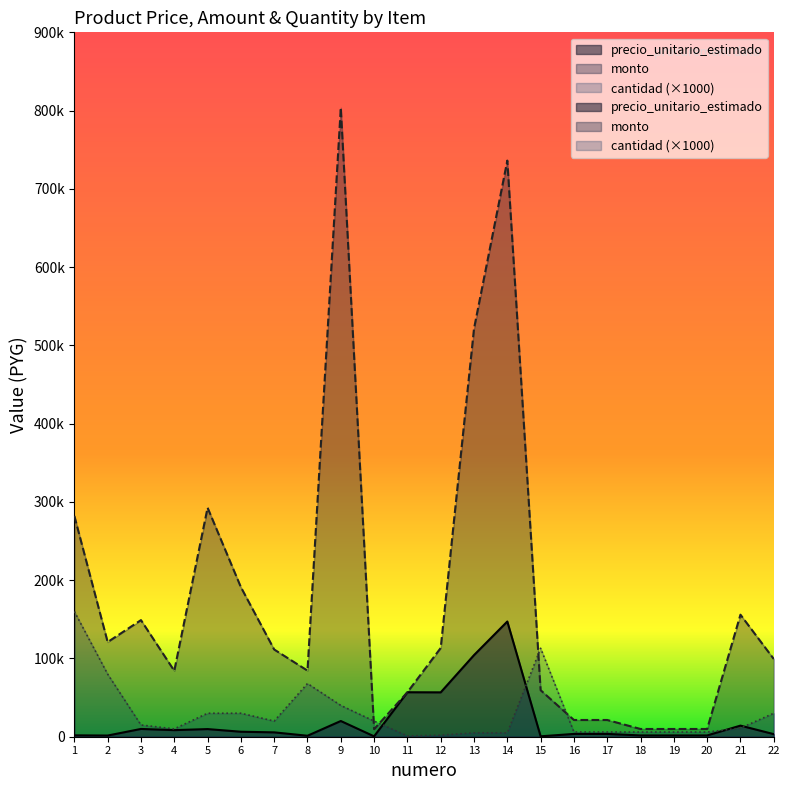

Where is precio_unitario_estimado nearest to the value 73851?

11